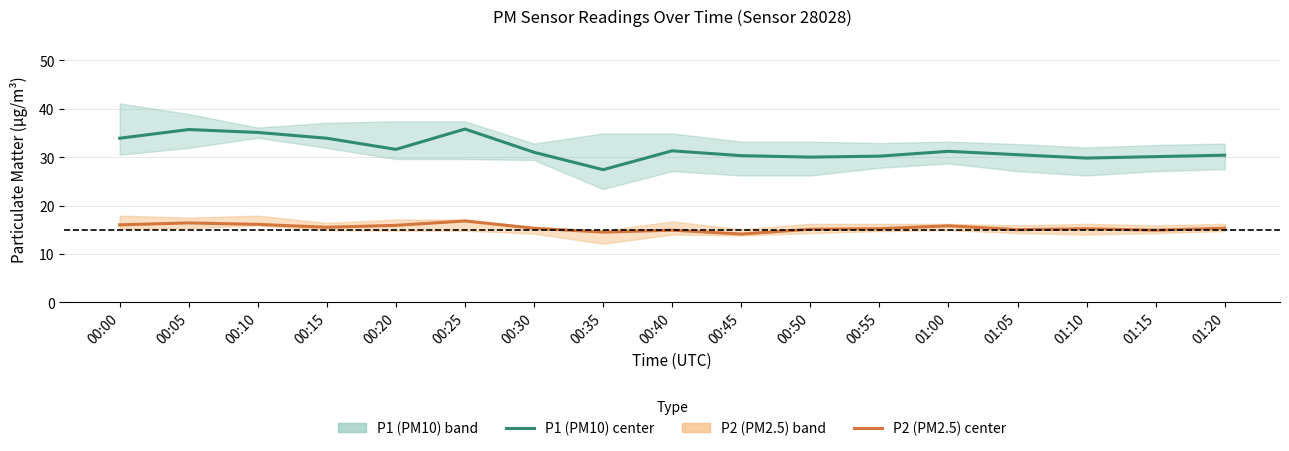

What position from the left is 01:20?

17